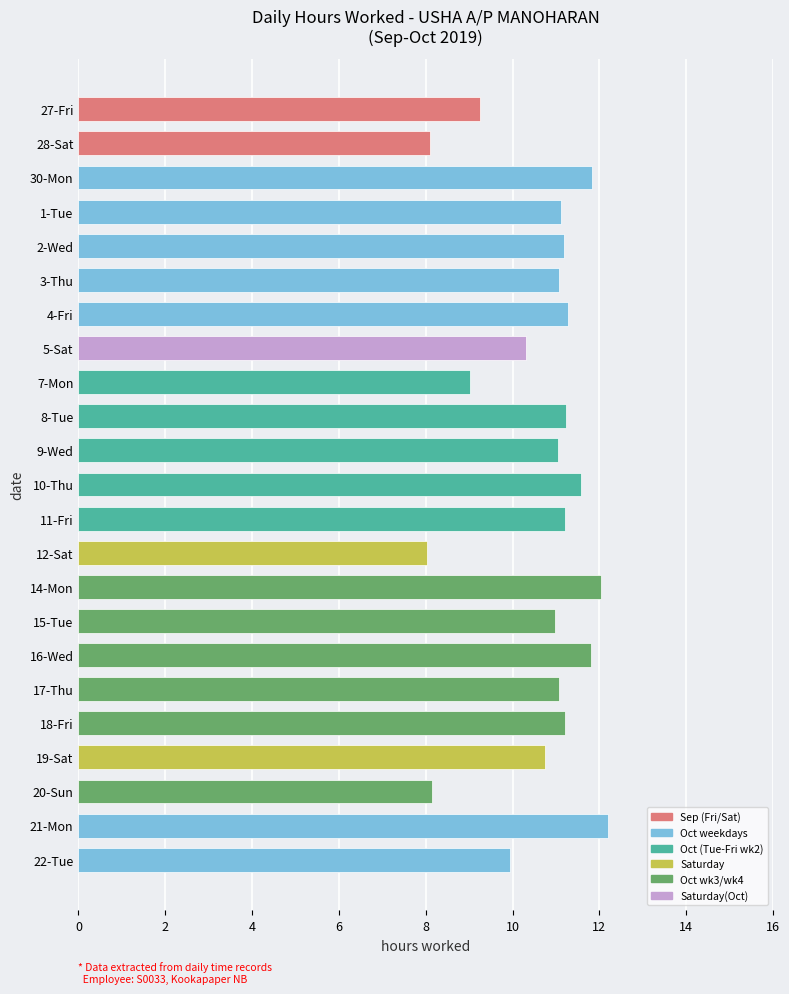

What is the minimum value shown in the chart?

8.0